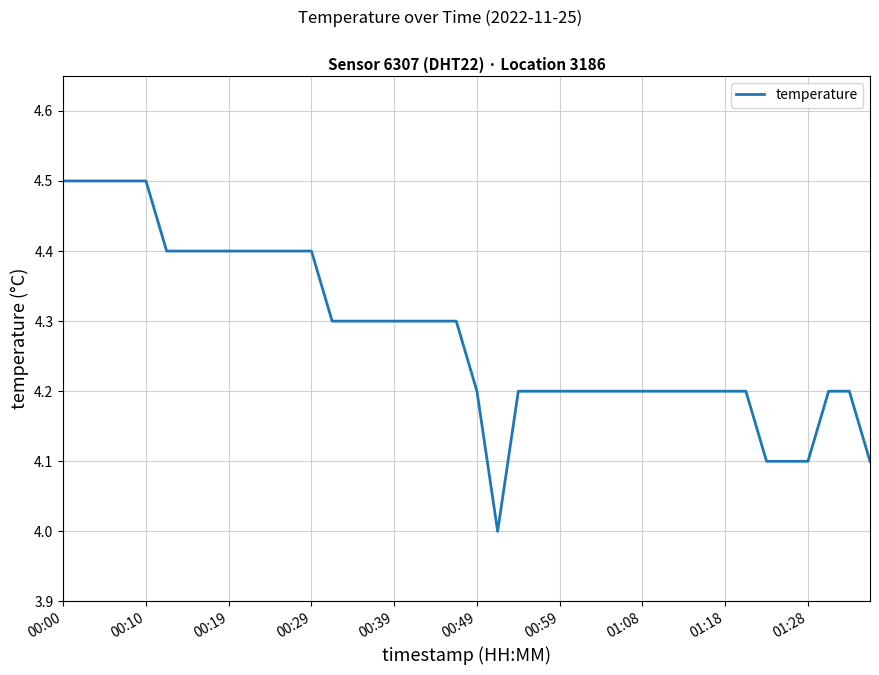

What is the average value?

4.3